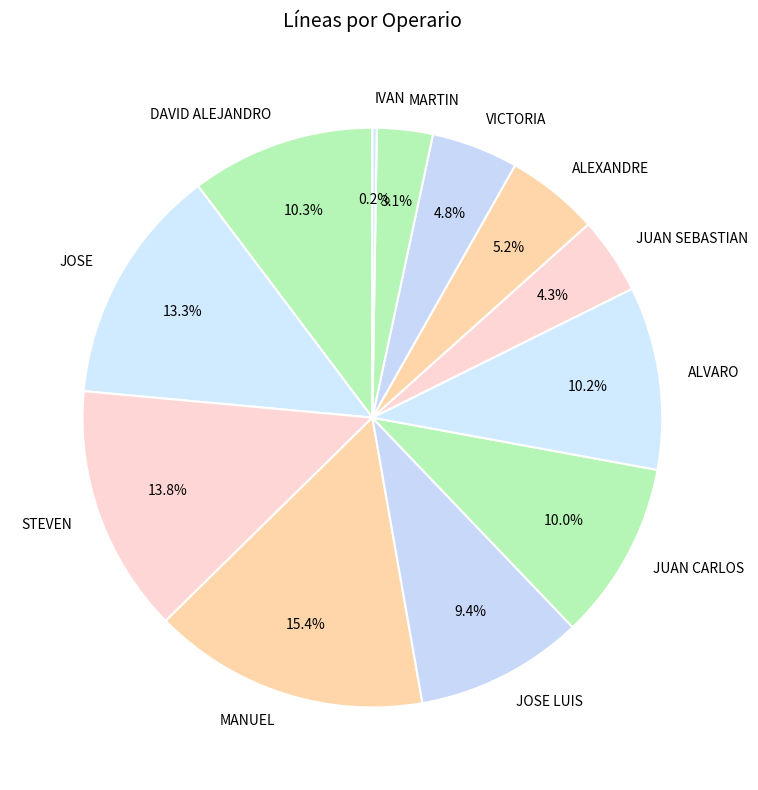

Is the sum of JUAN CARLOS and JOSE LUIS greater than half?

No